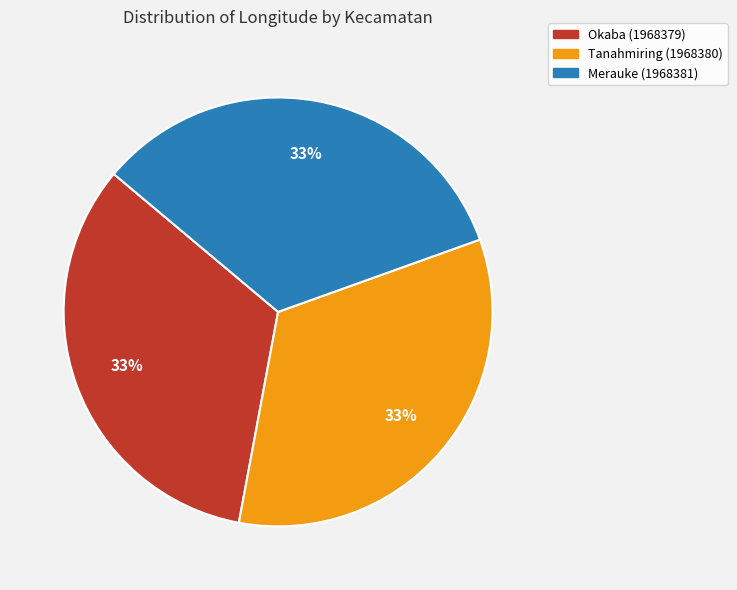

Do Merauke (1968381) and Okaba (1968379) together represent more than half of the pie?

Yes